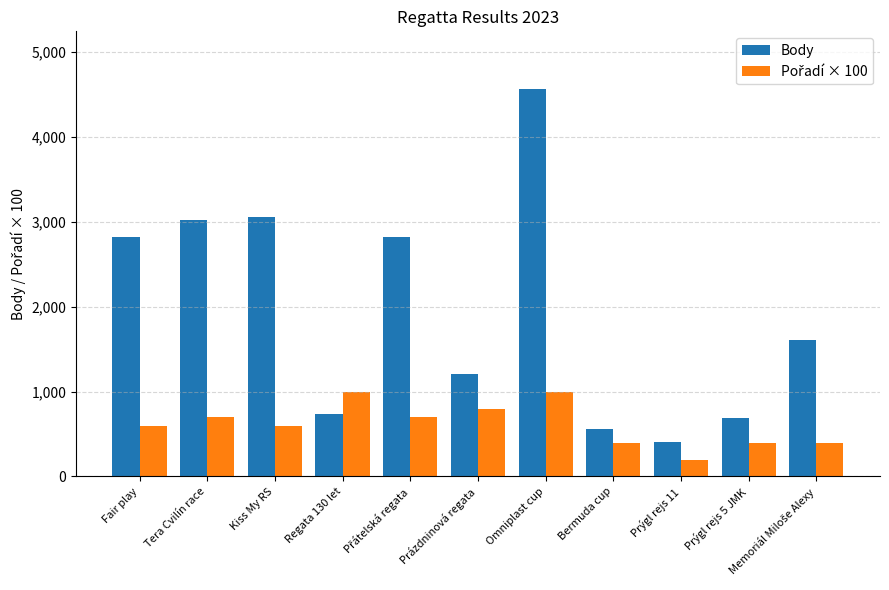

What is the sum of all Body values?

21466